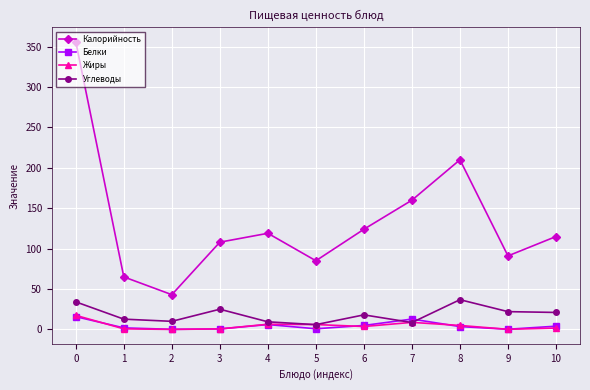

True or false: Белки has a value of 0.2 at 9.

True